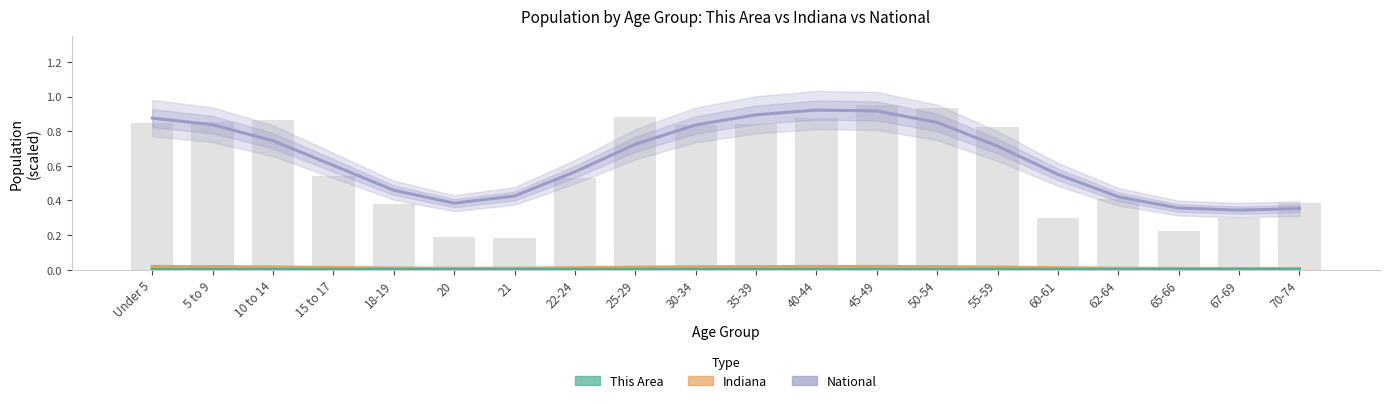

What position from the left is 45-49?

13